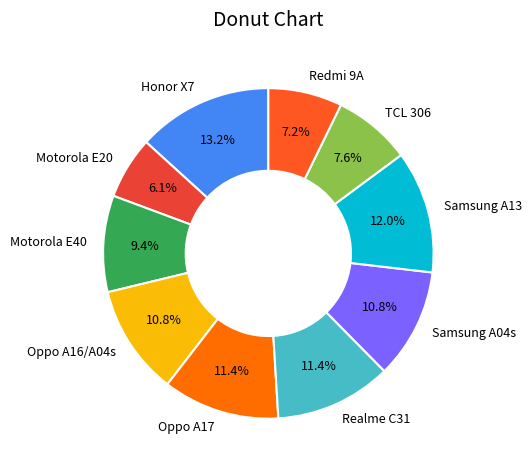

To the nearest percent, what is the average slice percentage?

10%